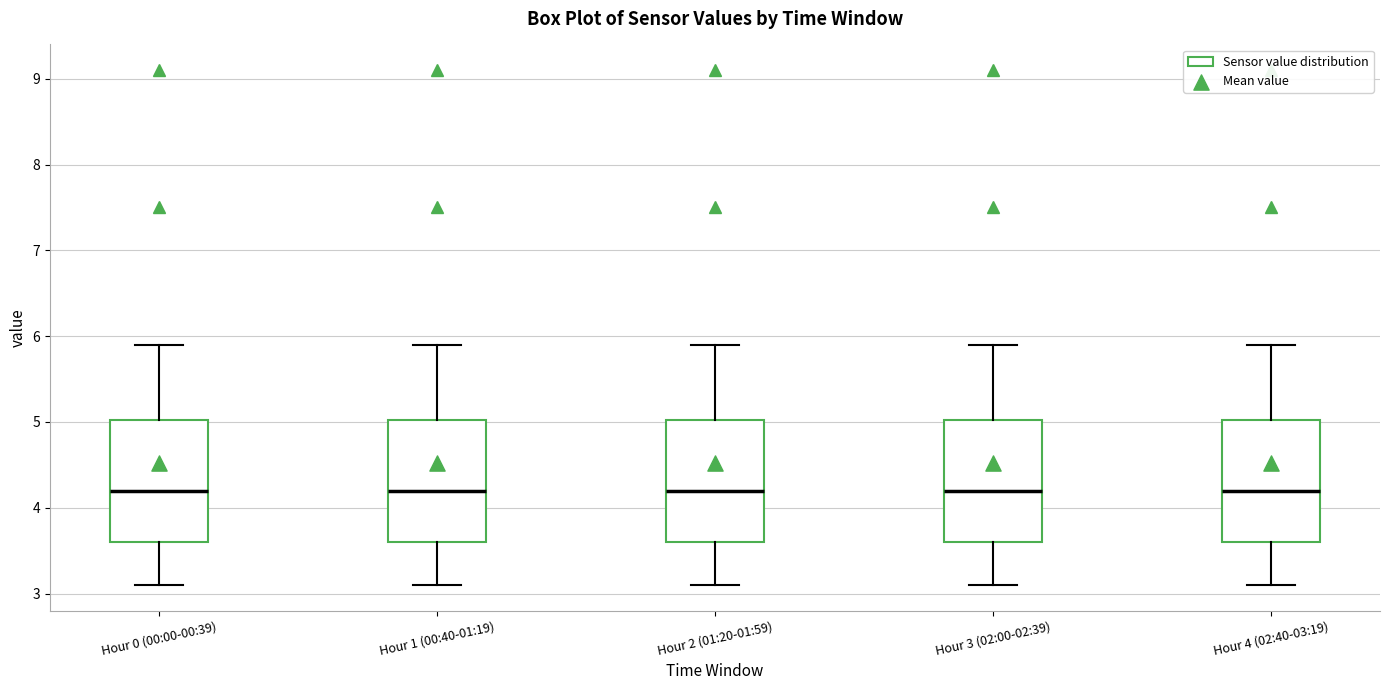

Reading left to right, transcribe this box plot: for each box, give where its median line is, the range the box spans, and where its two whiskers end, as read against the y-axis. The values are not printed on the chart, so give them approximately, as read against the axis.

Hour 0 (00:00-00:39): median 4.2, box 3.6 to 5.0, whiskers 3.1 to 5.9
Hour 1 (00:40-01:19): median 4.2, box 3.6 to 5.0, whiskers 3.1 to 5.9
Hour 2 (01:20-01:59): median 4.2, box 3.6 to 5.0, whiskers 3.1 to 5.9
Hour 3 (02:00-02:39): median 4.2, box 3.6 to 5.0, whiskers 3.1 to 5.9
Hour 4 (02:40-03:19): median 4.2, box 3.6 to 5.0, whiskers 3.1 to 5.9